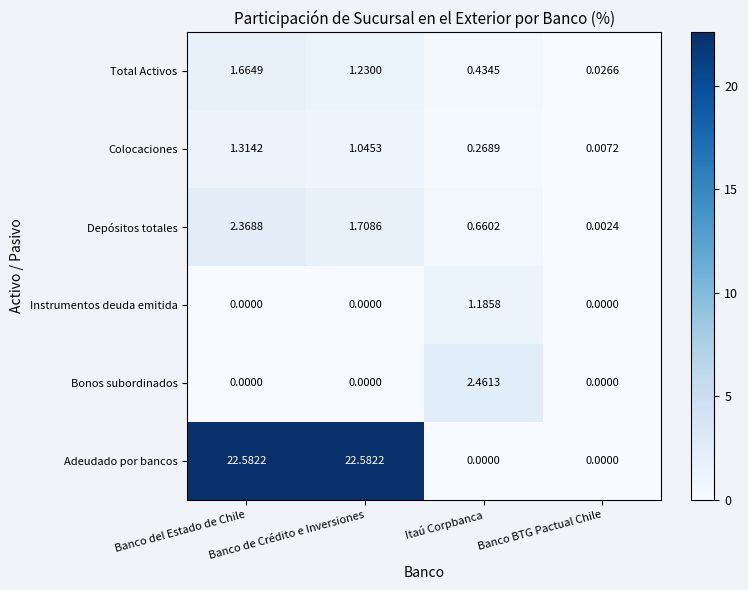

Which series has the largest range (max minus min)?

Adeudado por bancos